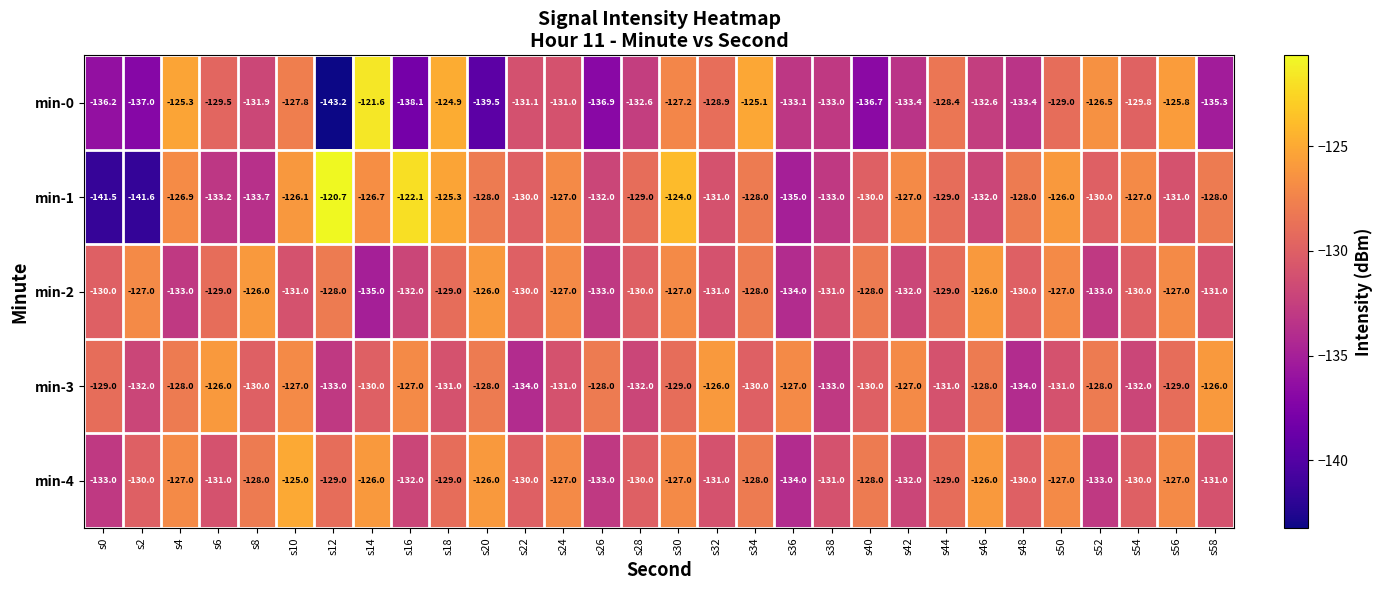

Which series changed the most between s14 and s20?

min-0